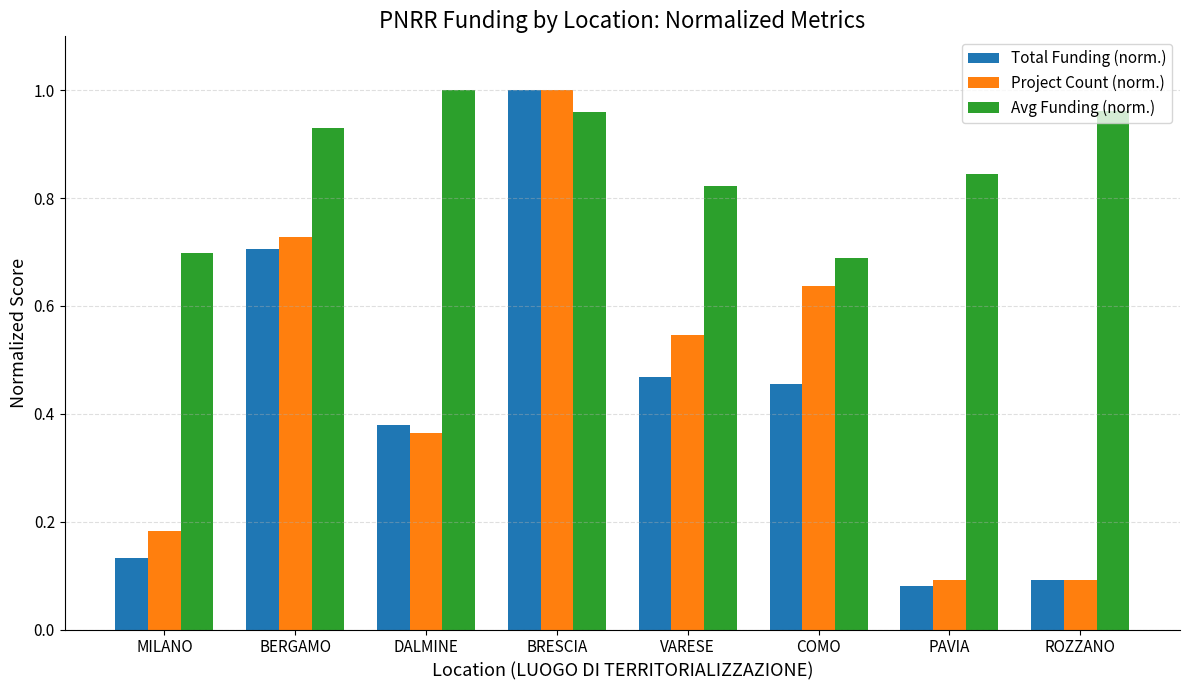

The value of Project Count (norm.) at PAVIA is 0.2. True or false?

False